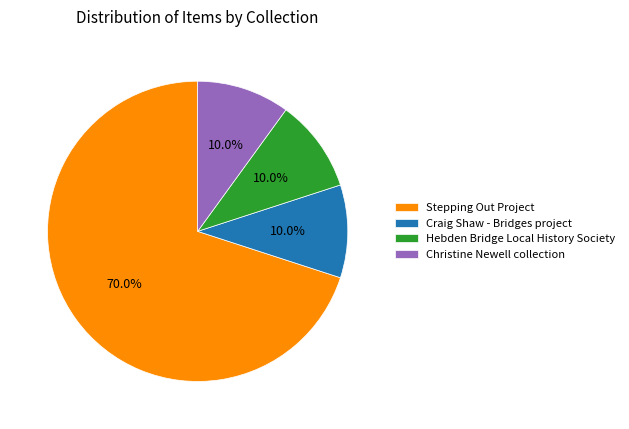

Does Craig Shaw - Bridges project represent more than half of the total?

No